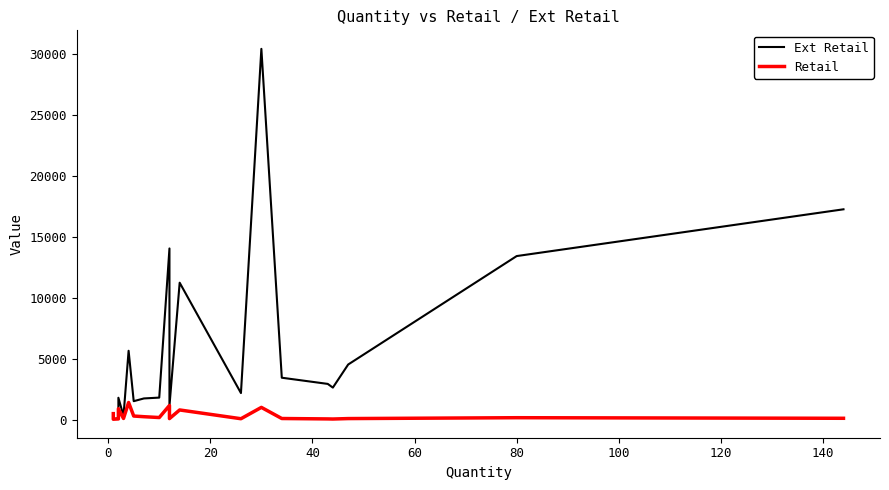

What is the greatest value displayed?

30454.5